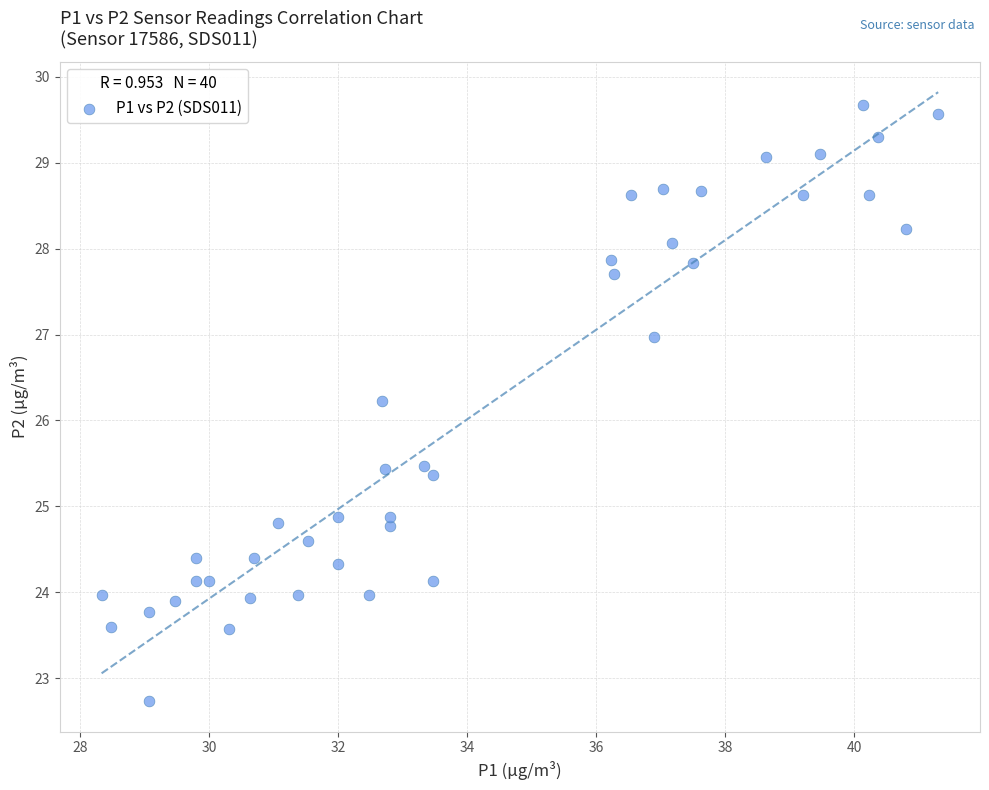

What is the range of Y values (max minus min)?

6.9